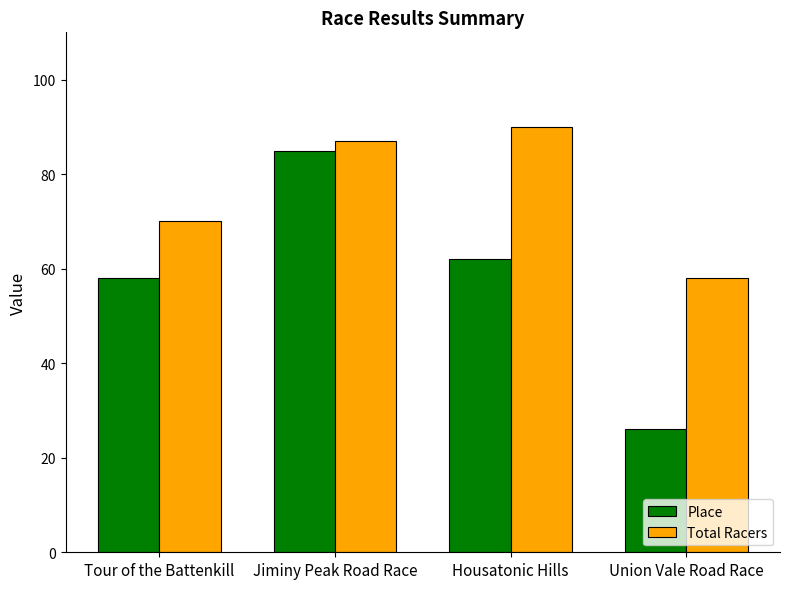

What is the label of the 1st bar from the left?

Tour of the Battenkill